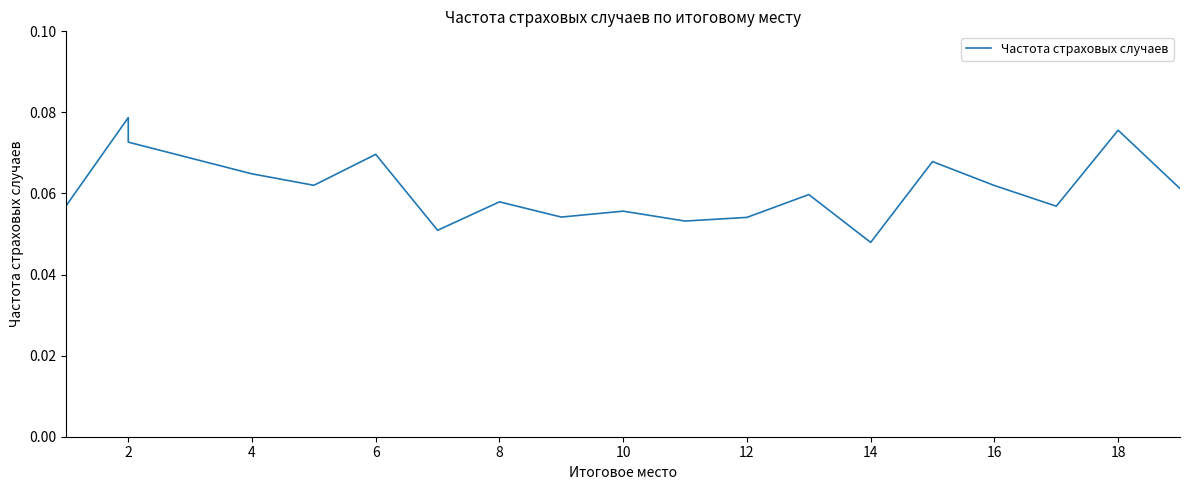

Which label corresponds to the largest value in the chart?

2